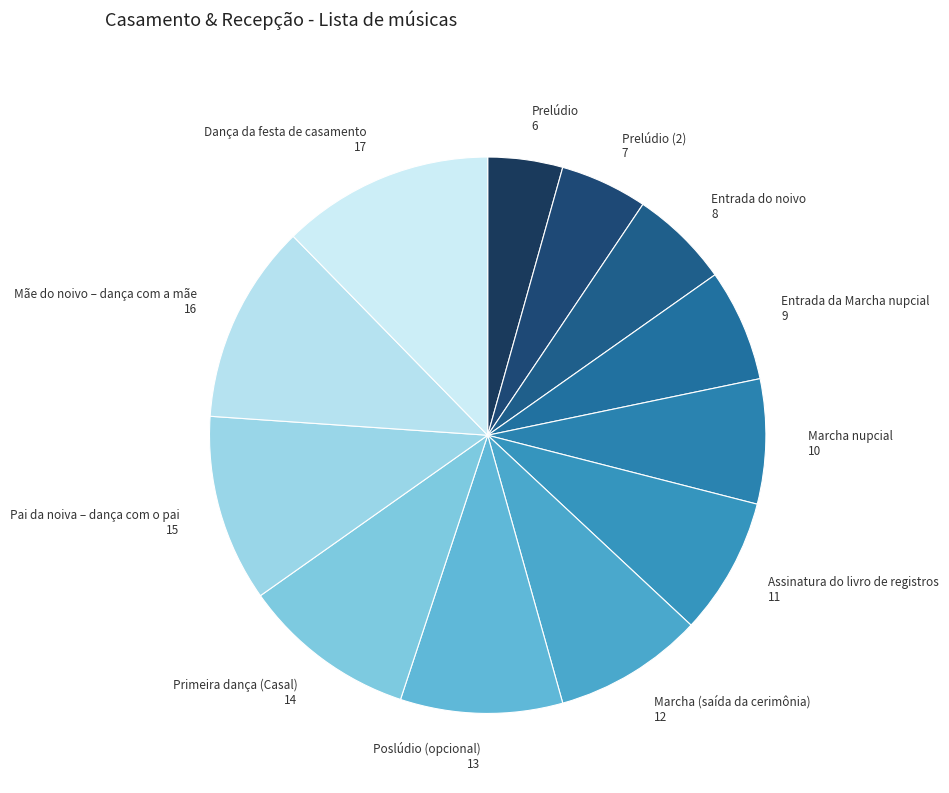

Combined, do Mãe do noivo – dança com a mãe and Marcha nupcial account for over 50%?

No